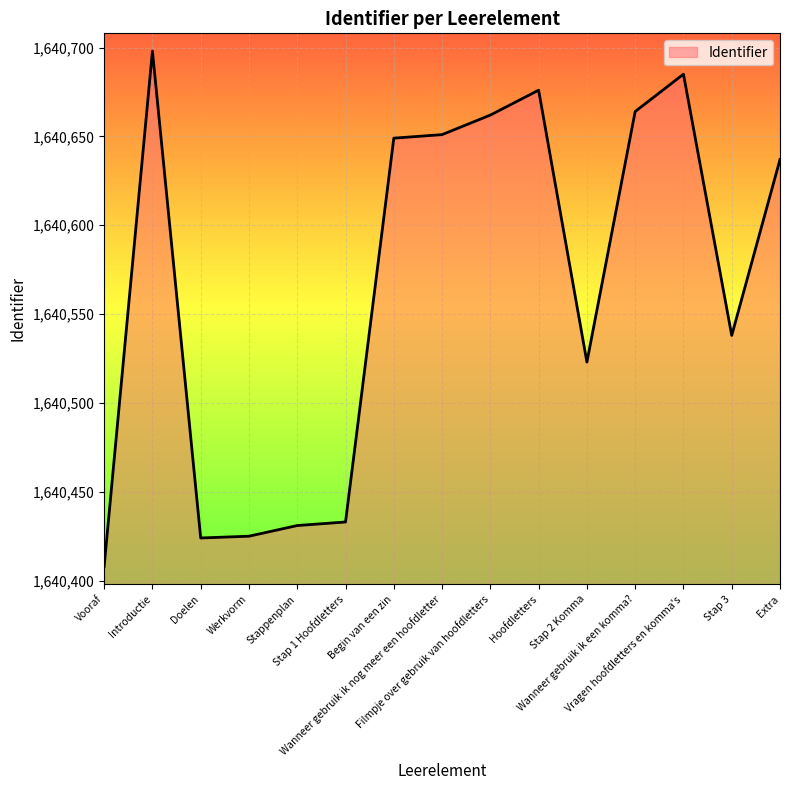

What is the greatest value displayed?

1640698